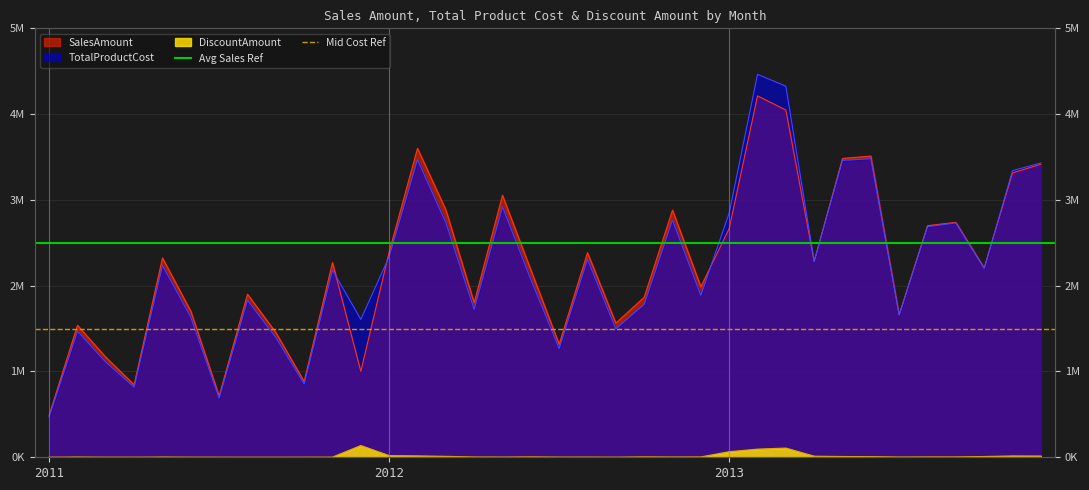

What is the value of the Mid Cost Ref point at the 1st from the left?

1500000